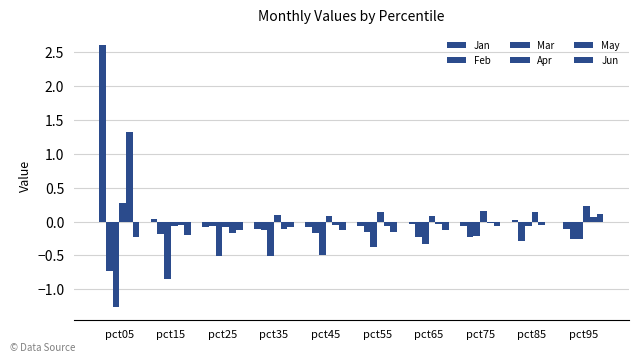

Where does the Jun series first go above 0?

pct95